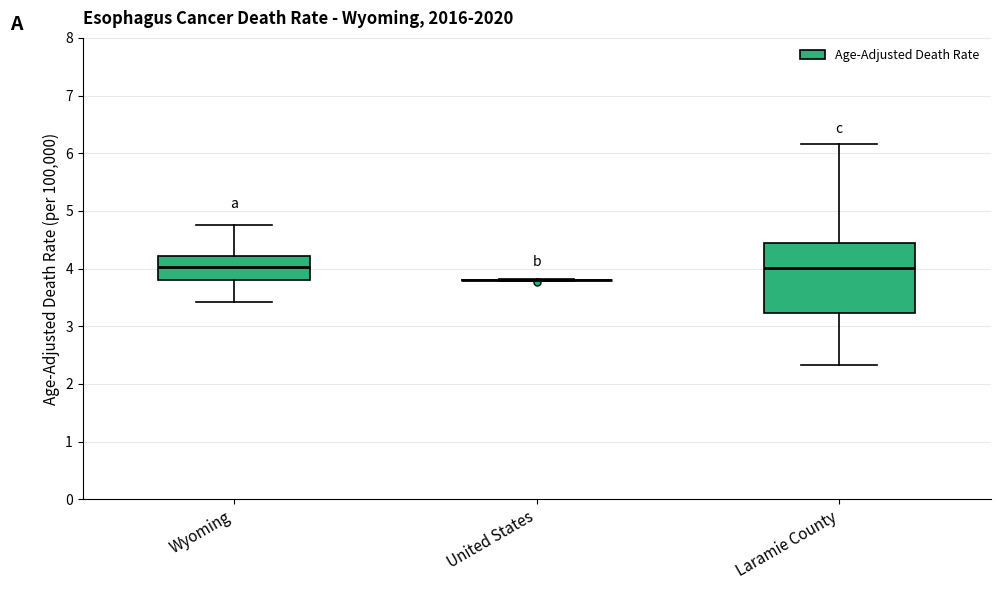

Reading left to right, transcribe this box plot: for each box, give where its median line is, the range the box spans, and where its two whiskers end, as read against the y-axis. The values are not printed on the chart, so give them approximately, as read against the axis.

Wyoming: median 4.0, box 3.8 to 4.2, whiskers 3.4 to 4.7
United States: box collapsed to a line at 3.8, whiskers 3.8 to 3.8
Laramie County: median 4.0, box 3.2 to 4.4, whiskers 2.3 to 6.2